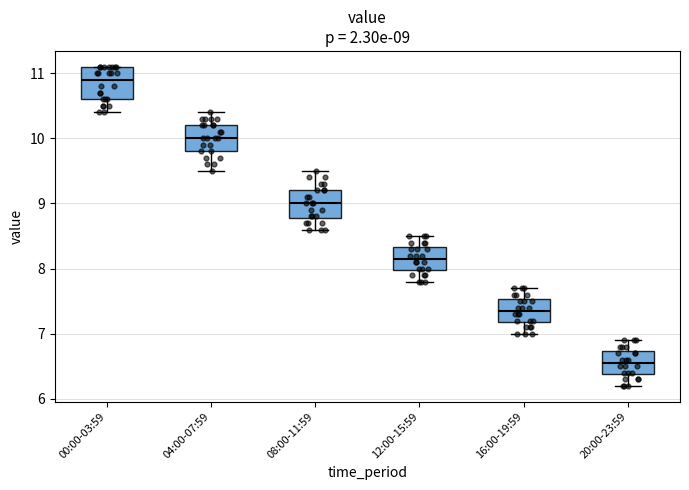

Which box has the lowest median line?

20:00-23:59